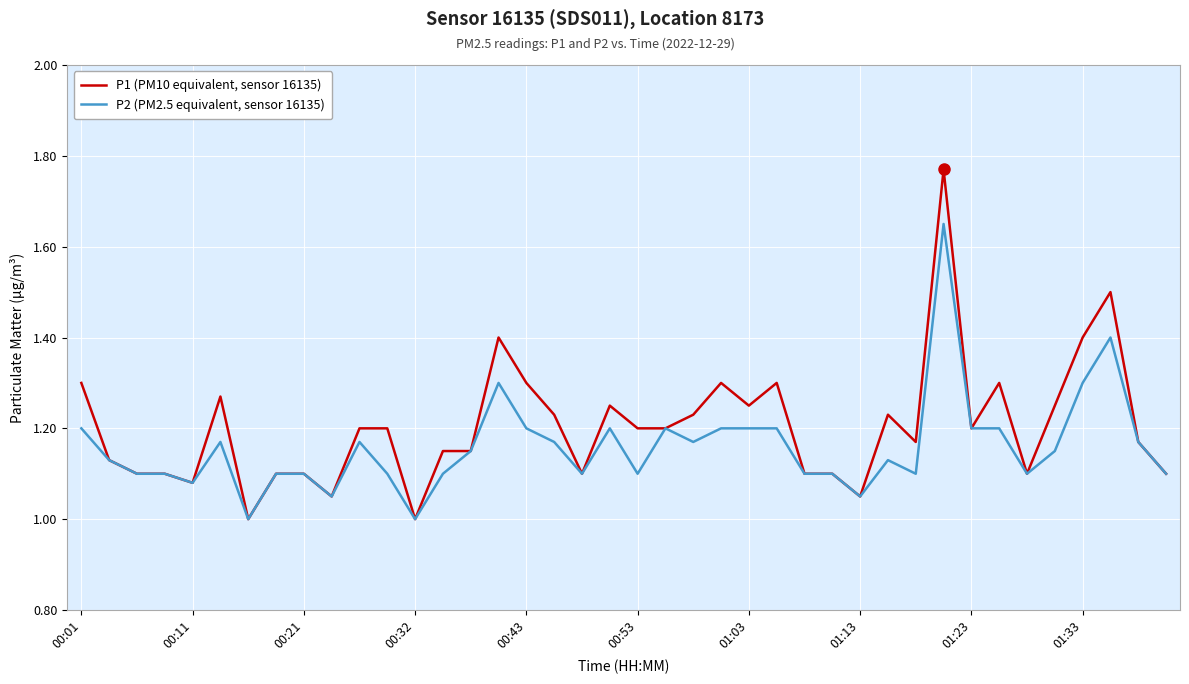

Rank the series by their average value, from lowest to highest.

P2 (PM2.5 equivalent, sensor 16135), P1 (PM10 equivalent, sensor 16135)